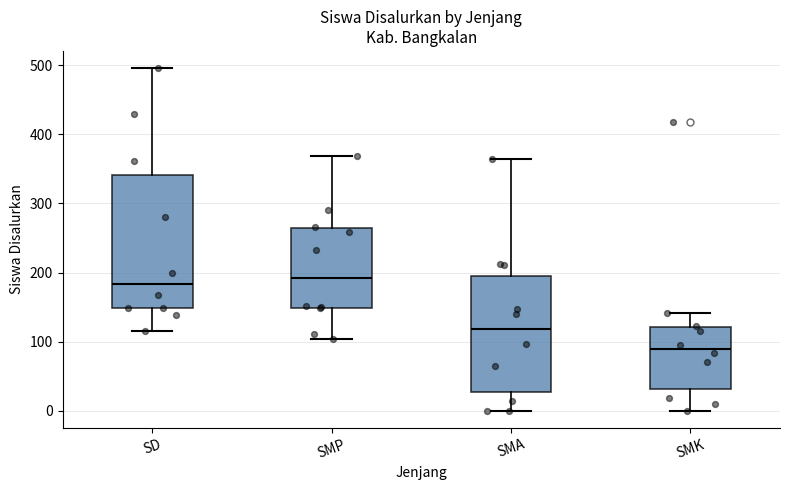

Reading left to right, transcribe this box plot: for each box, give where its median line is, the range the box spans, and where its two whiskers end, as read against the y-axis. The values are not printed on the chart, so give them approximately, as read against the axis.

SD: median 180, box 150 to 340, whiskers 120 to 500
SMP: median 190, box 150 to 260, whiskers 100 to 370
SMA: median 120, box 30 to 200, whiskers 0 to 360
SMK: median 90, box 30 to 120, whiskers 0 to 140